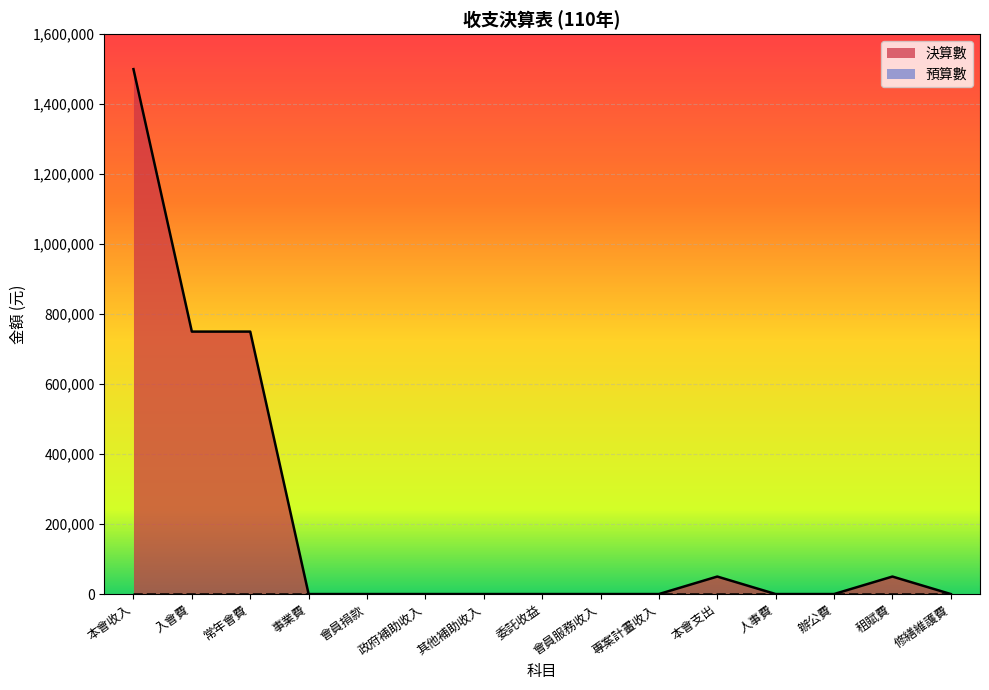

The chart shows a value of 778480 at 本會收入. True or false?

False